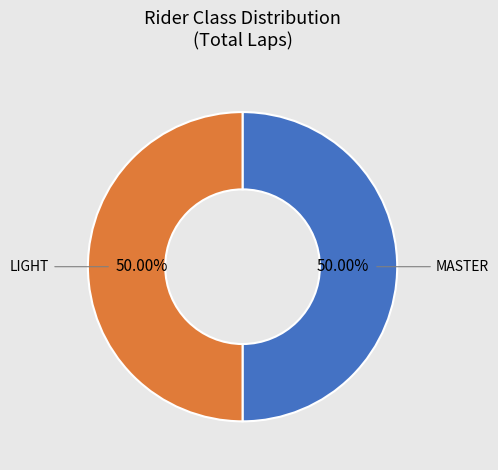

Count the number of slices in the pie.

2